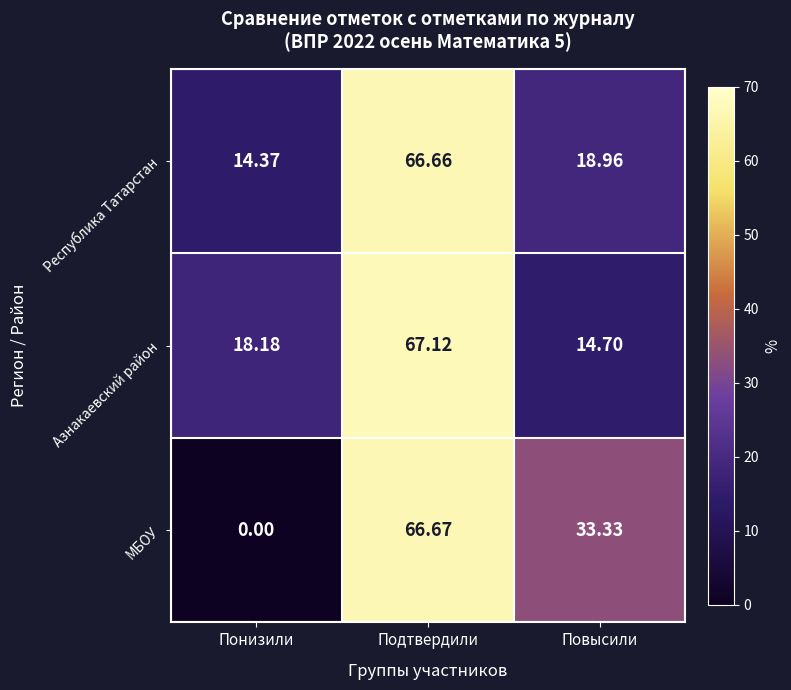

Which category has the highest value across all series?

Подтвердили